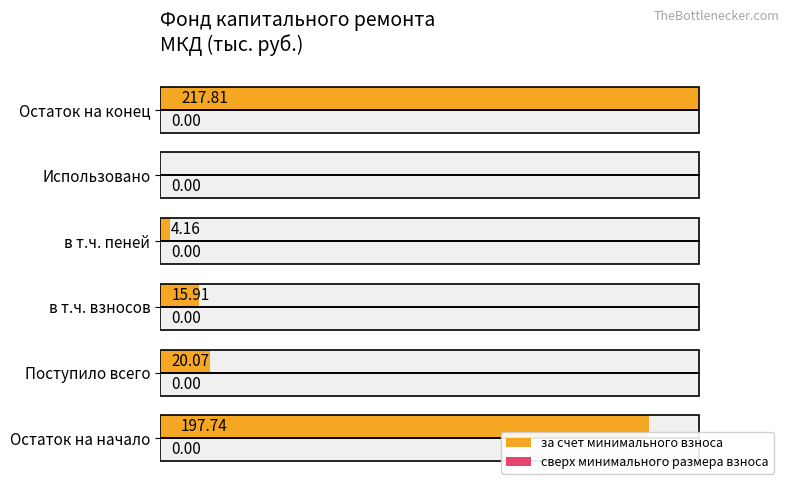

The за счет минимального взноса series shows 197.7 at Остаток на начало. True or false?

True